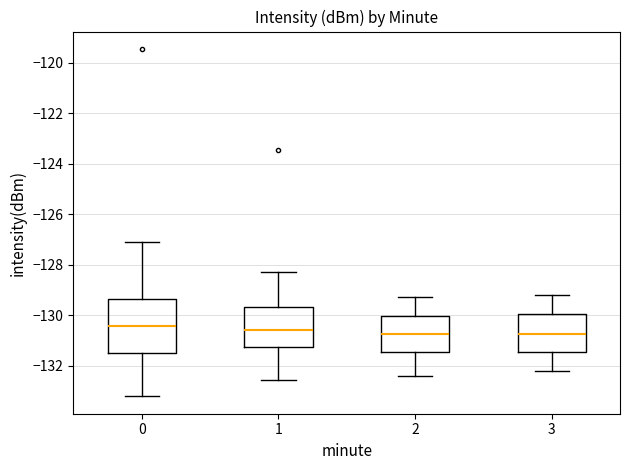

Which box is the tallest, from its lower edge to its upper edge?

0